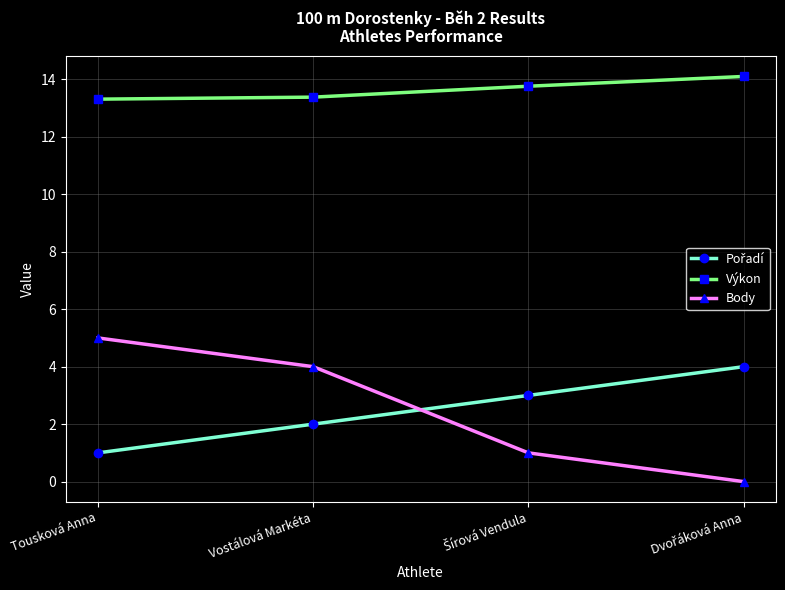

How many series are shown in this chart?

3